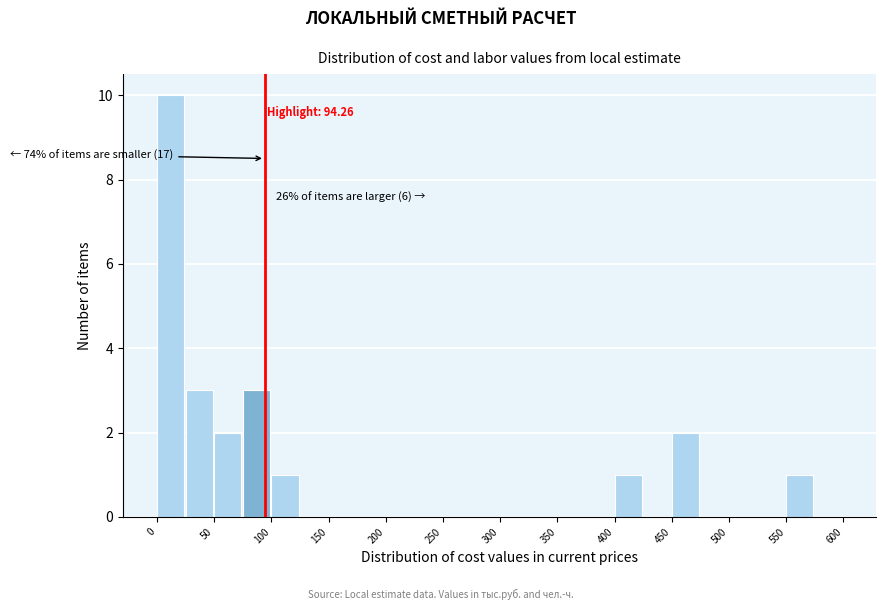

Over which range of the x-axis is the bar tallest?

0 to 25